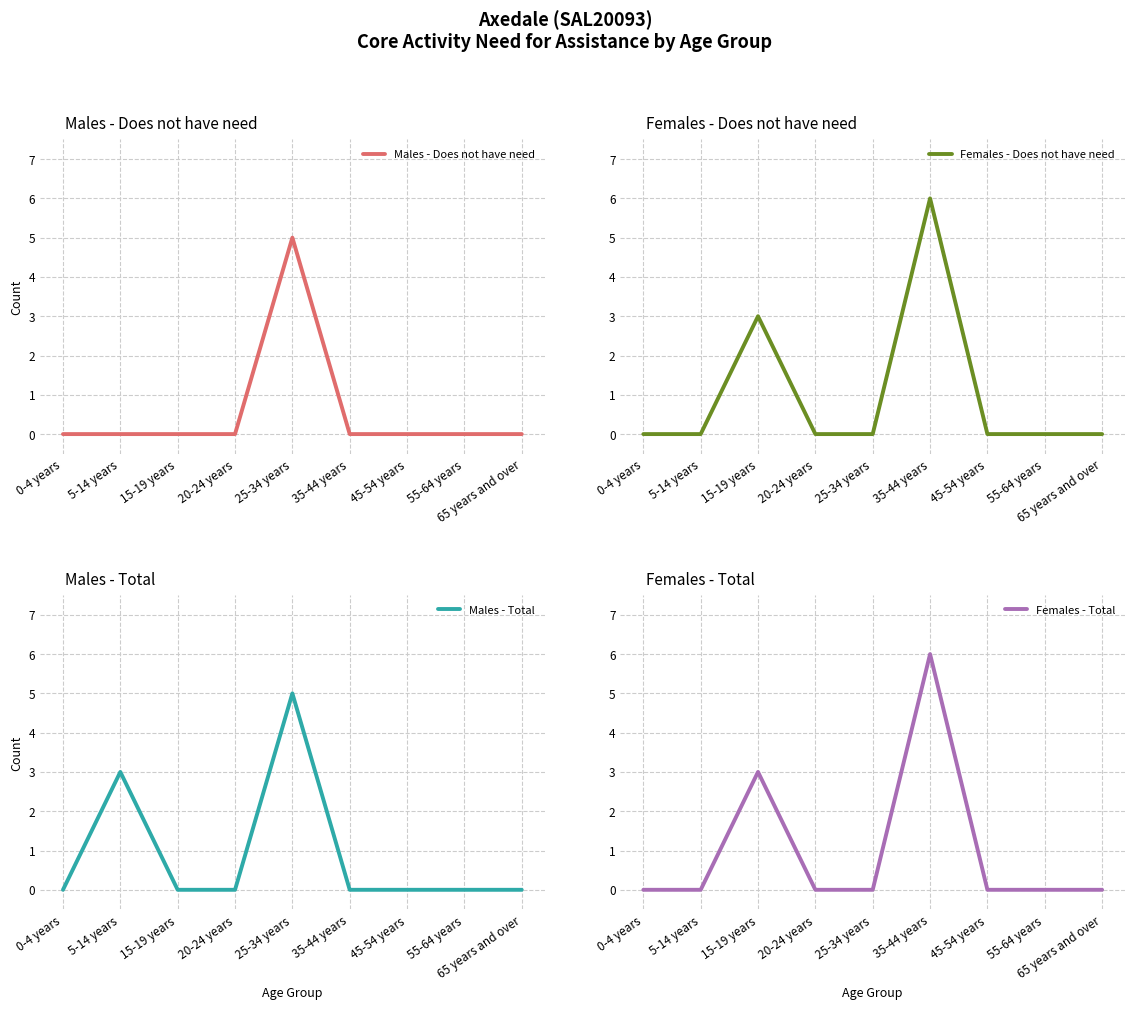

Reading left to right, list all the values displayed in this chart.

Males - Does not have need: 0	0	0	0	5	0	0	0	0
Females - Does not have need: 0	0	3	0	0	6	0	0	0
Males - Total: 0	3	0	0	5	0	0	0	0
Females - Total: 0	0	3	0	0	6	0	0	0